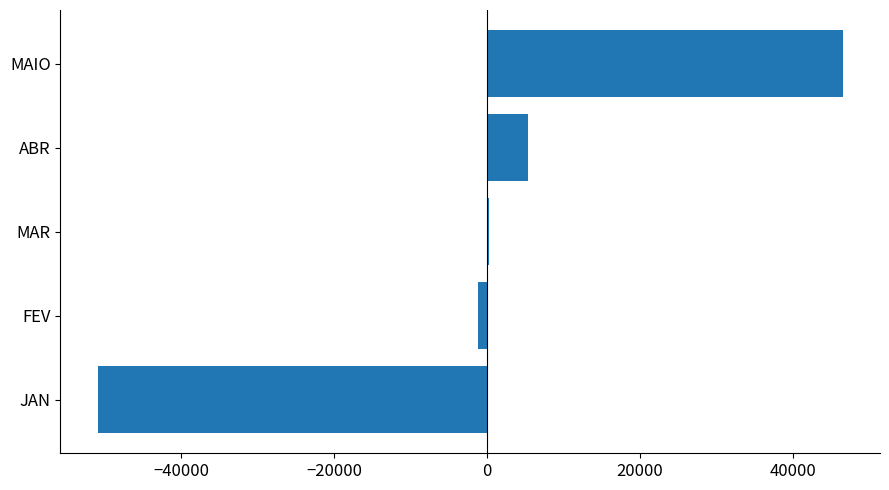

True or false: the data shows 46474.7 at MAIO.

True